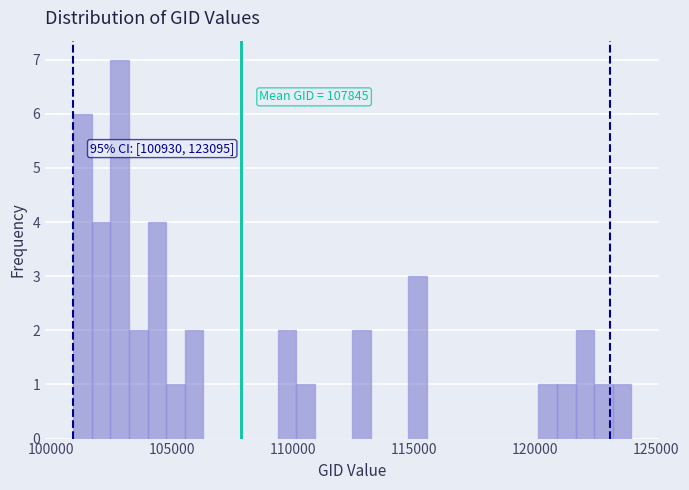

Read against the x-axis, roughly where is the centre of the tallest bar?

103000